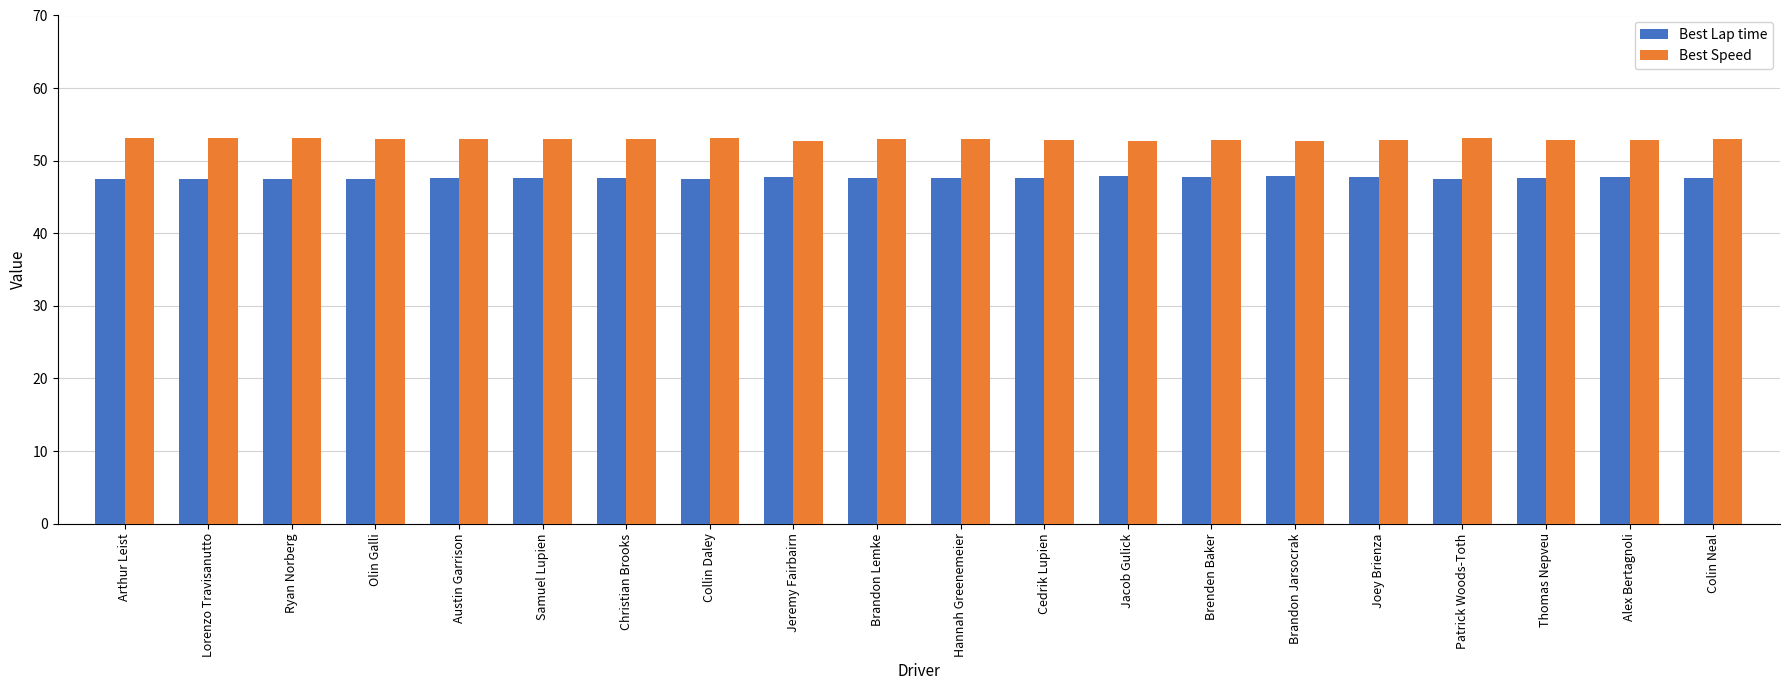

What is the sum of the Best Speed values at Colin Neal and Jeremy Fairbairn?

105.7